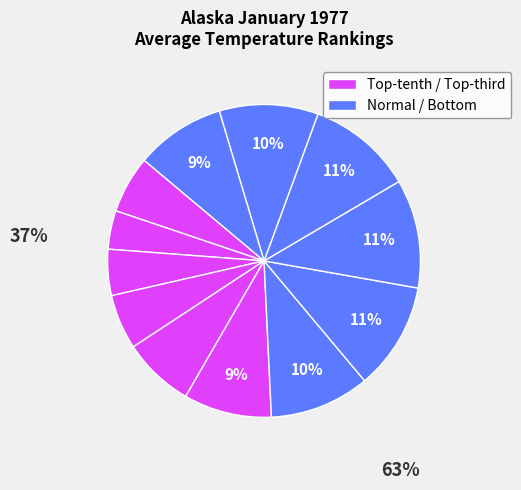

To the nearest percent, what is the average slice percentage?

8%